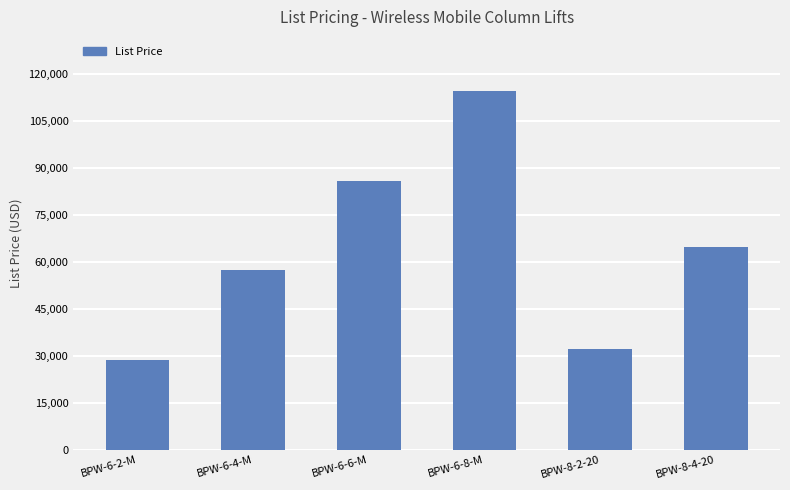

At which label does the data first exceed 64750?

BPW-6-6-M